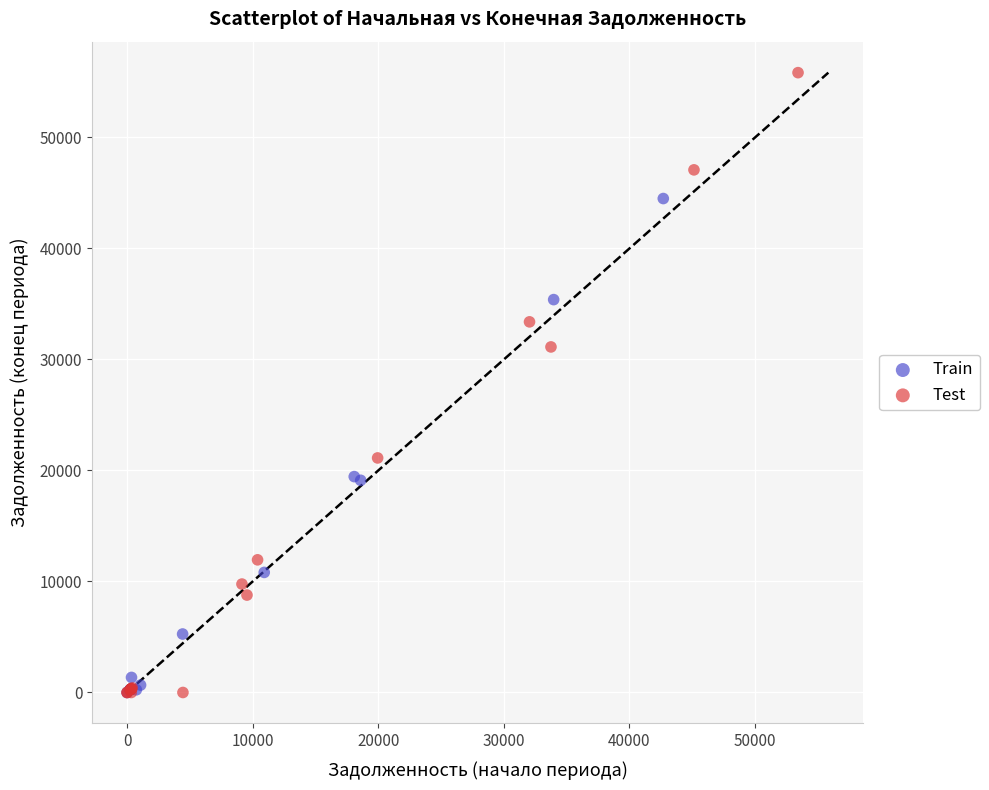

Which series has the largest Y range (max minus min)?

Test